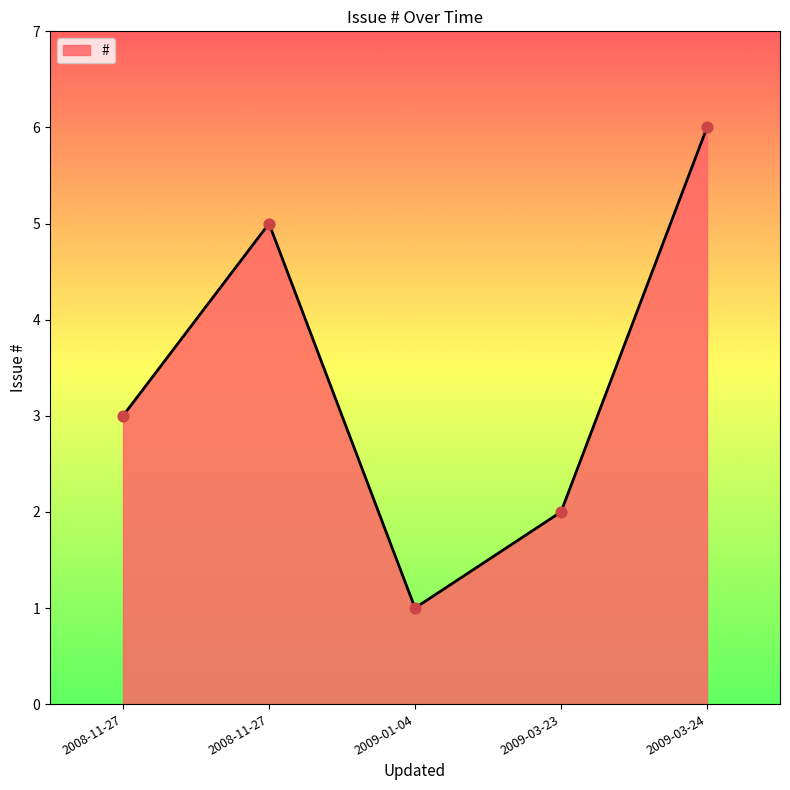

How many values are below 3?

2